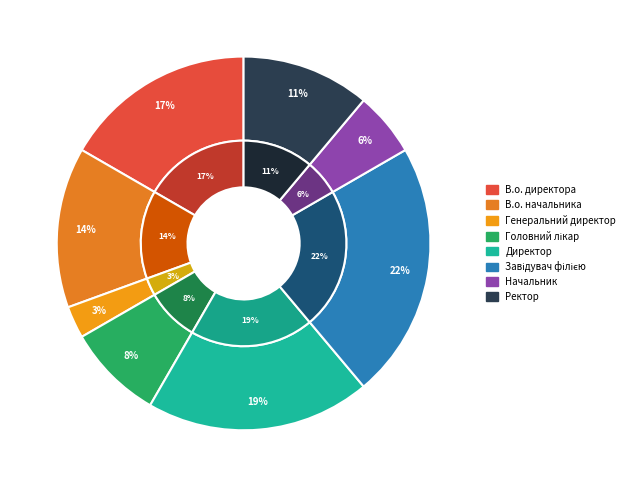

To the nearest percent, what percentage of the pie is Ректор?

11%